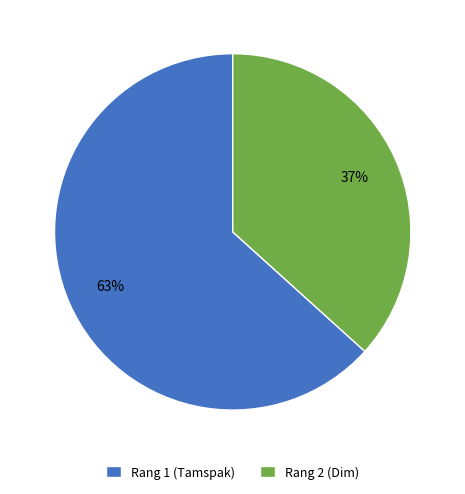

To the nearest percent, what percentage of the pie is Rang 1 (Tamspak)?

63%